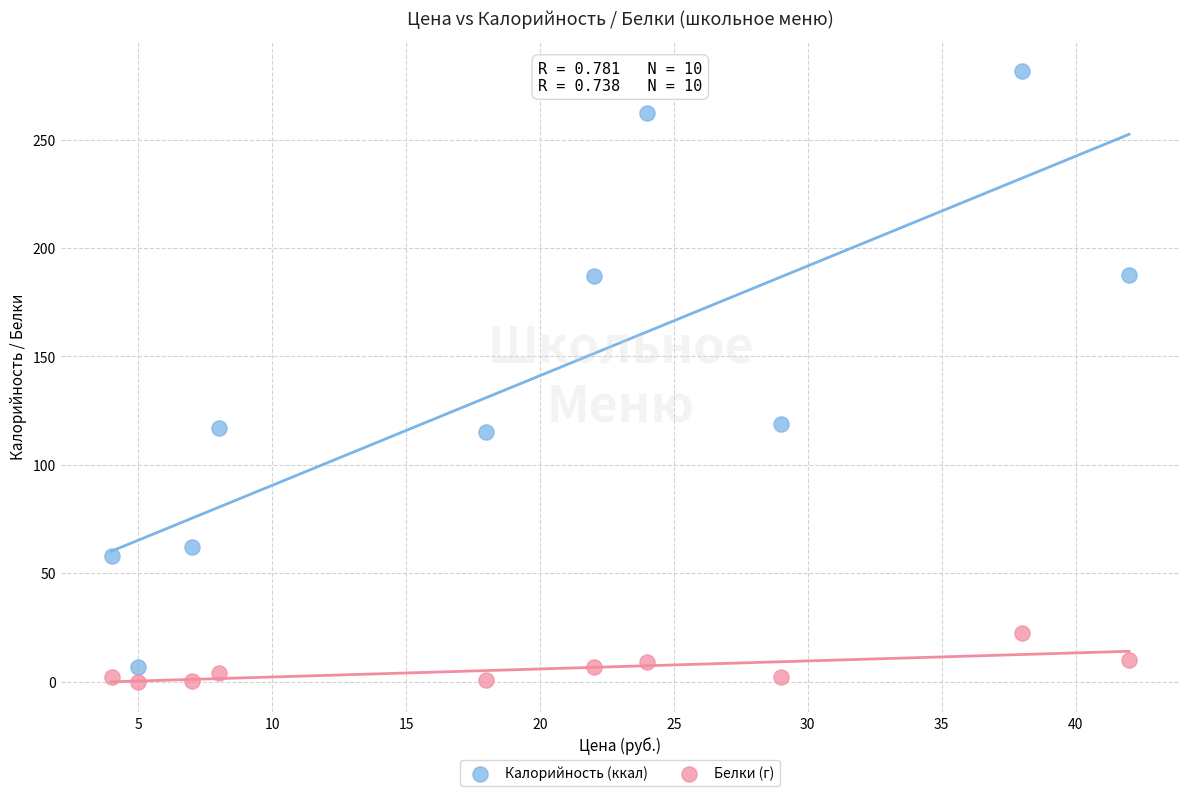

Which series reaches the minimum Y coordinate?

Белки (г)